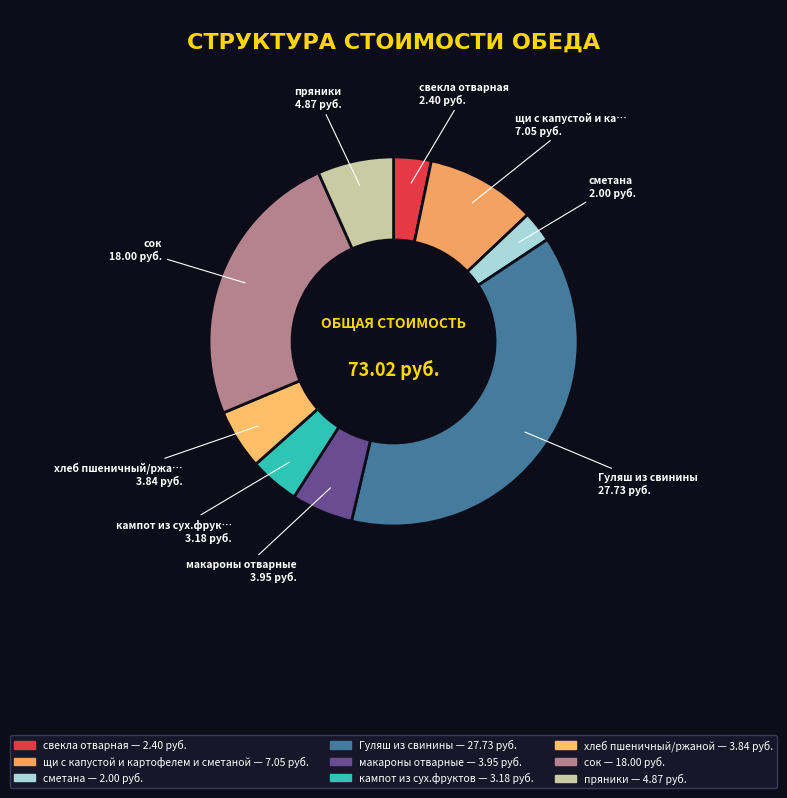

What is the total percentage of кампот из сух.фруктов and сок?

29.0%